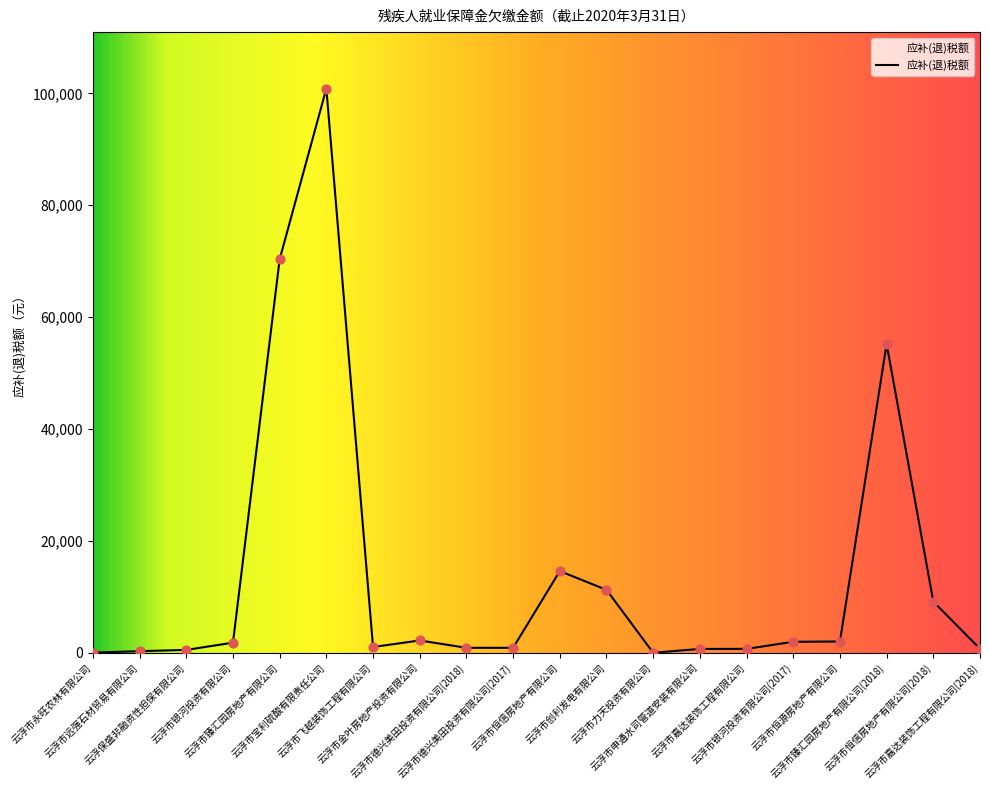

Approximately how many times larger is the value at 云浮市恒信房地产有限公司 compared to 云浮市德兴美田投资有限公司(2017)?

16.2